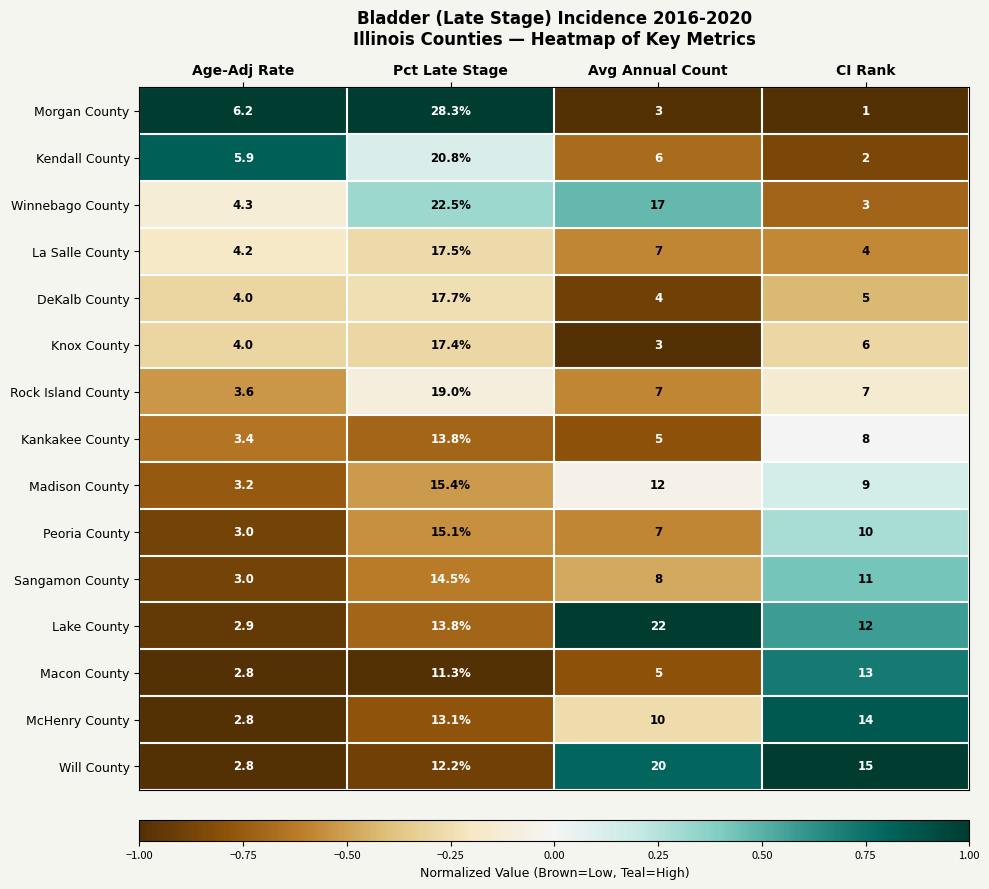

Count the number of data series in this chart.

15